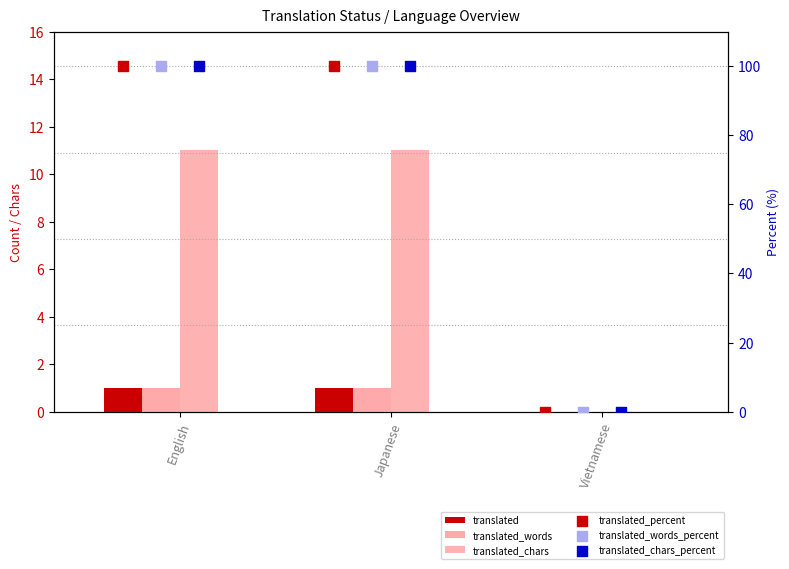

Which series contains the highest Y value?

translated_percent